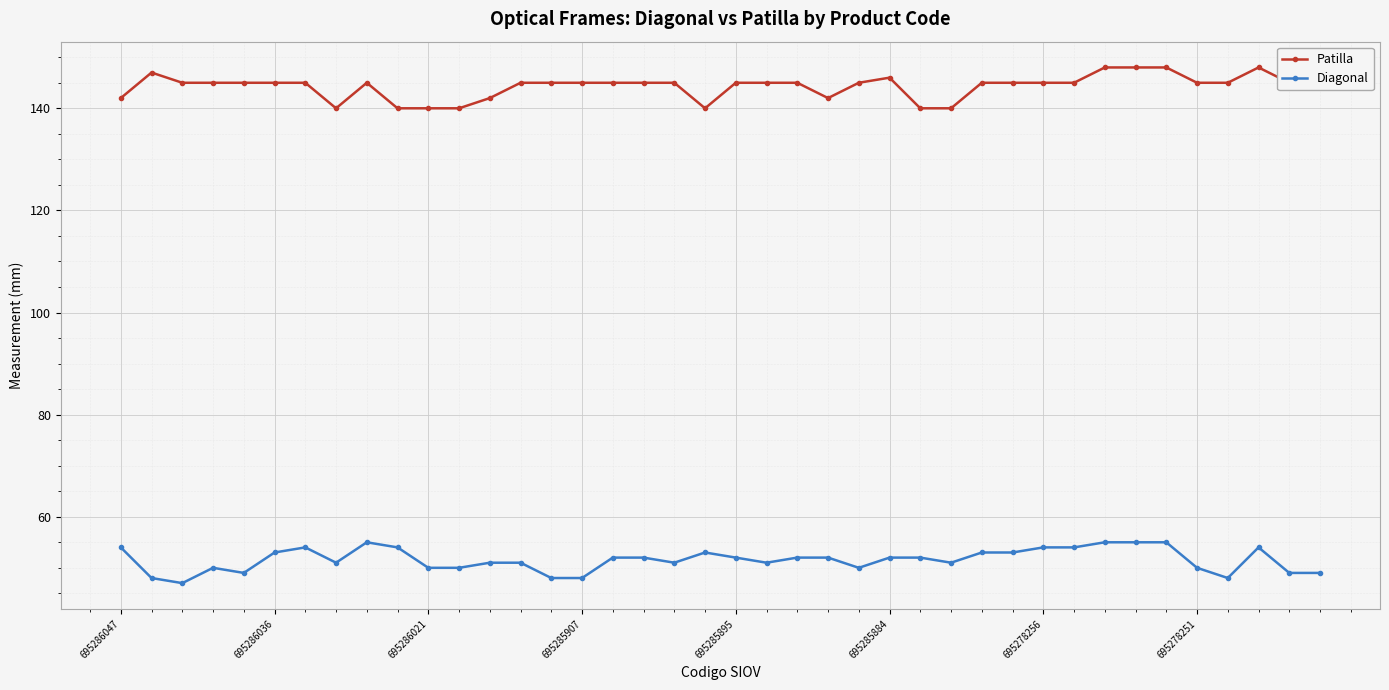

What is the minimum value shown in the chart?

47